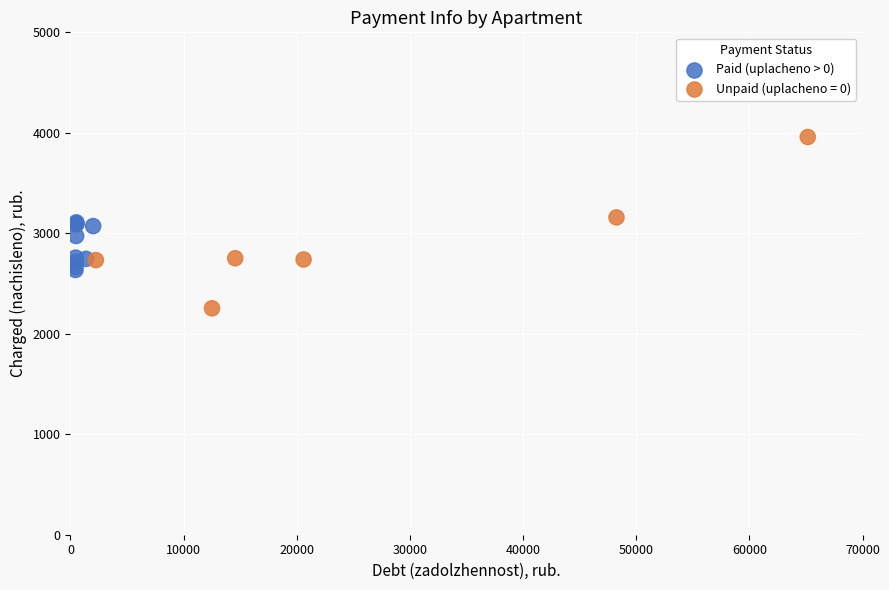

Which series has the largest Y range (max minus min)?

Unpaid (uplacheno = 0)